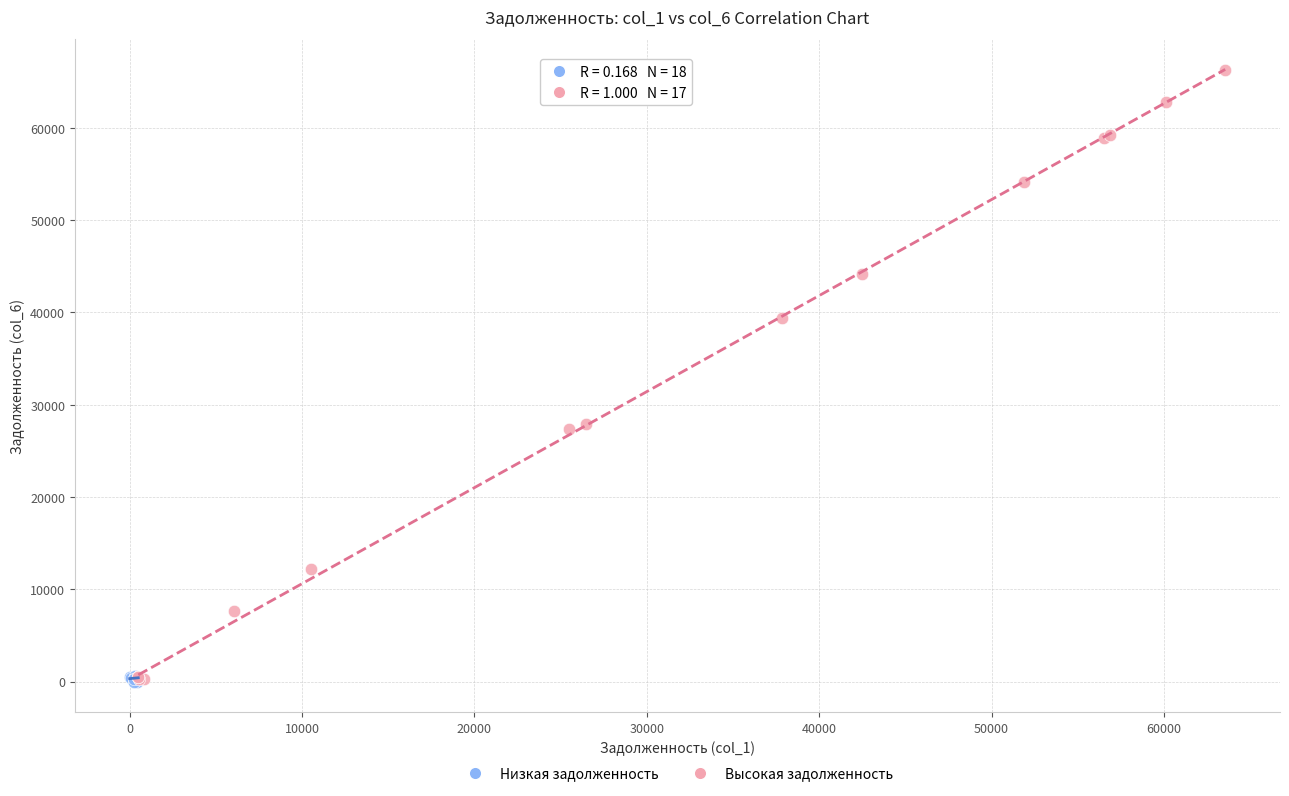

Which series reaches the maximum Y coordinate?

Высокая задолженность